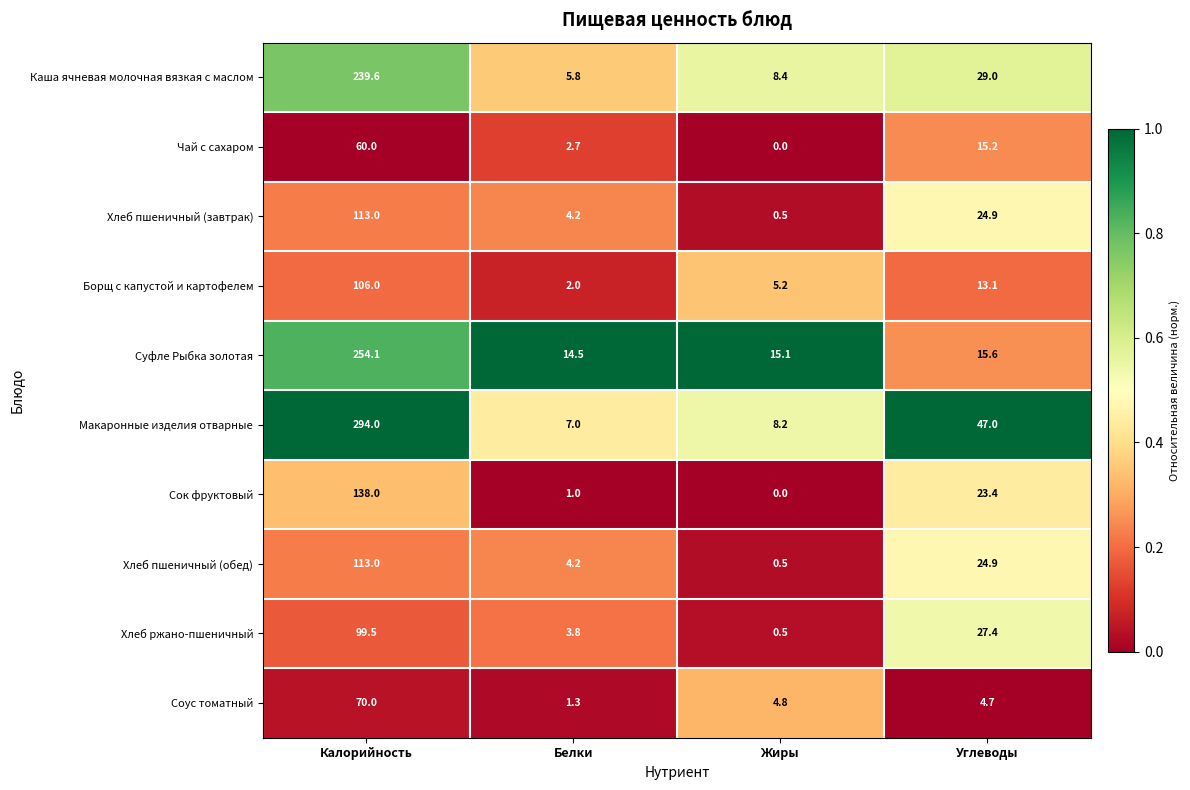

Where is Макаронные изделия отварные nearest to the value 150?

Углеводы